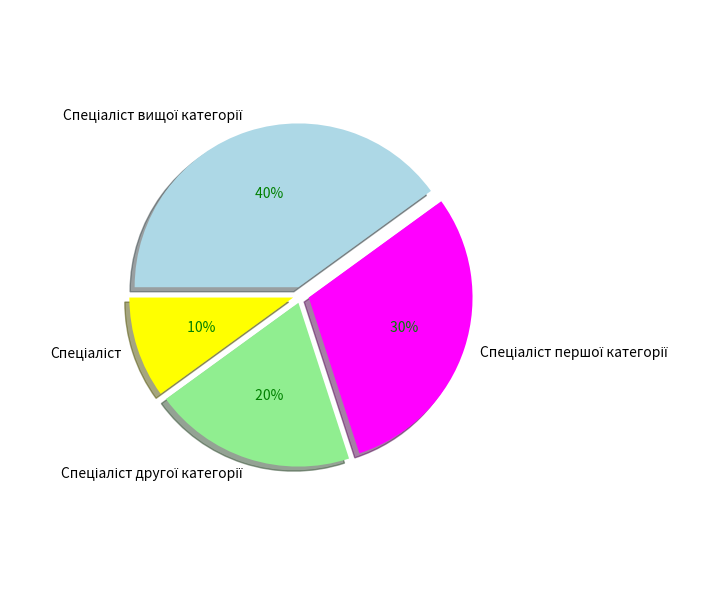

To the nearest percent, what is the difference between the largest and smallest slice percentages?

30%